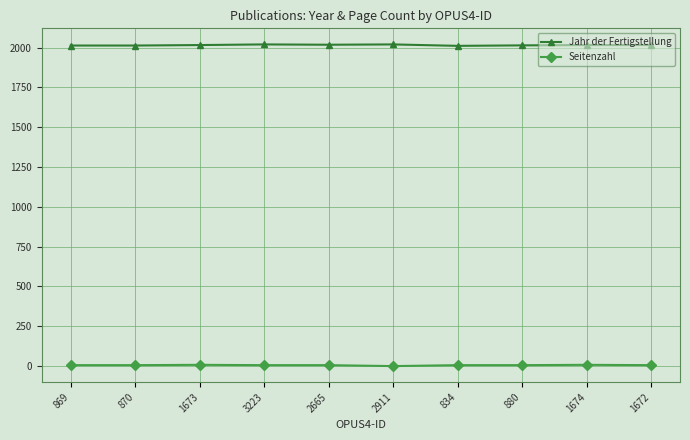

What is the total value across all series at 3223?

2026